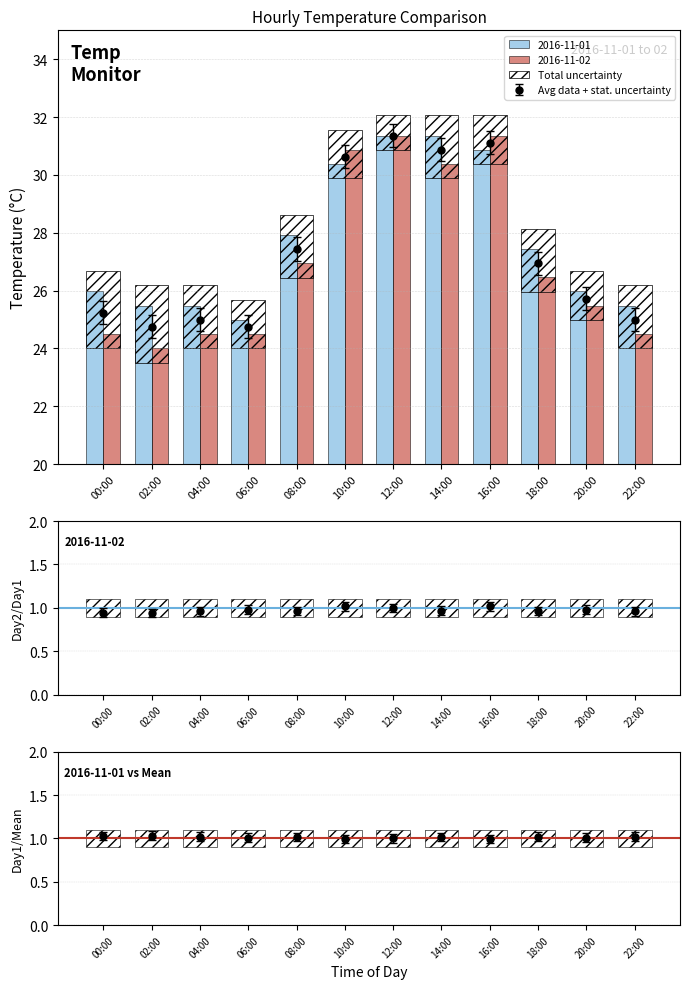

What is the difference between the highest and lowest values at 10:00?

0.5